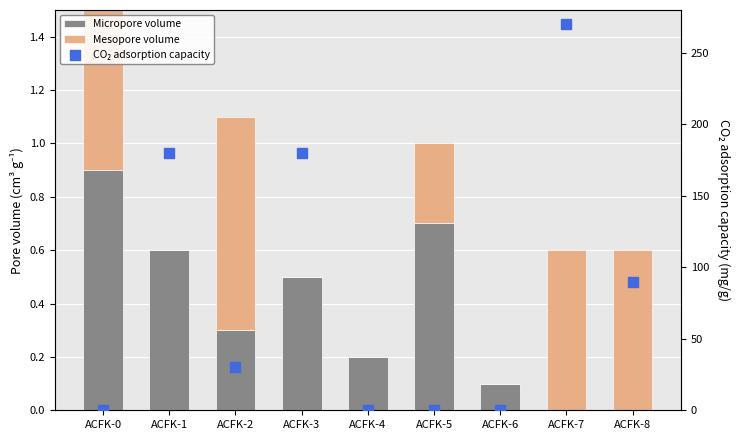

What are all the series names shown in the legend?

Micropore volume, Mesopore volume, CO₂ adsorption capacity